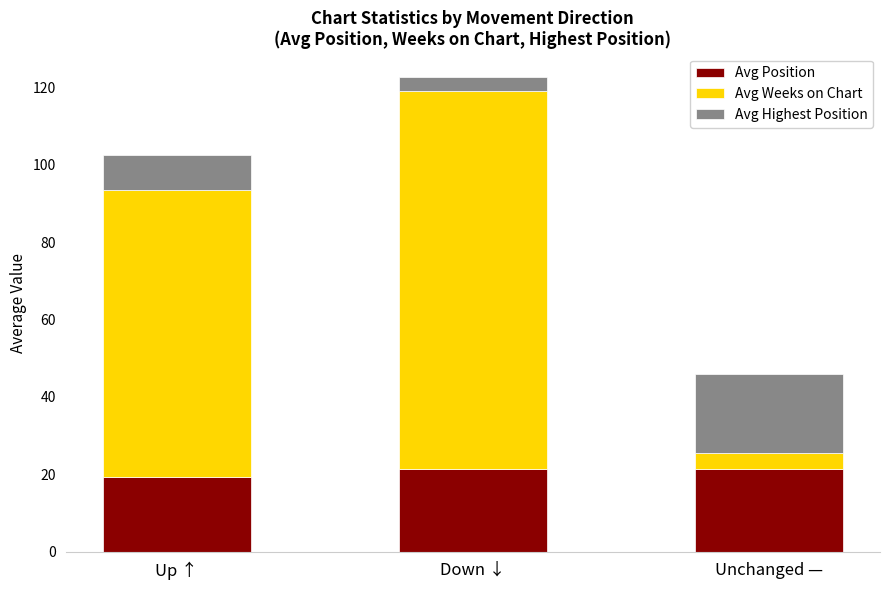

The value of Avg Position at Up ↑ is 19.2. True or false?

True